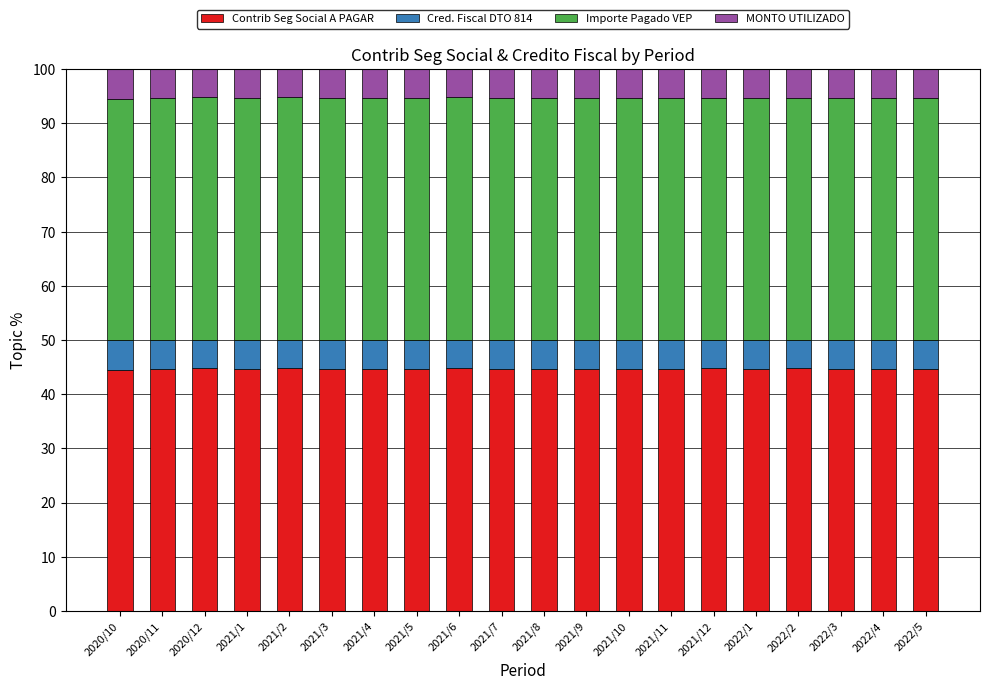

What is the maximum value for Contrib Seg Social A PAGAR?

44.8